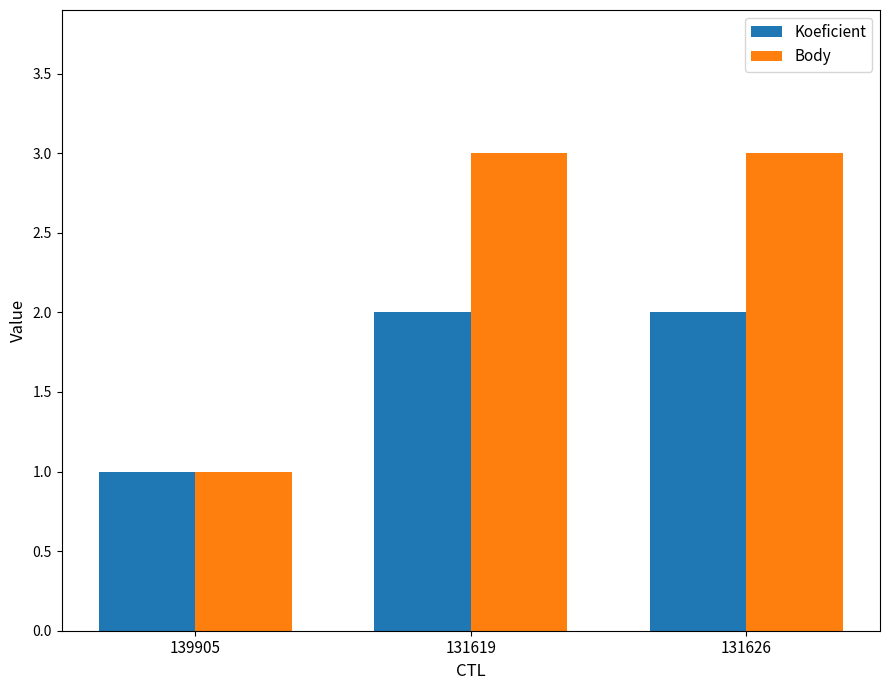

Reading left to right, list all the values displayed in this chart.

Koeficient: 139905=1	131619=2	131626=2
Body: 139905=1	131619=3	131626=3